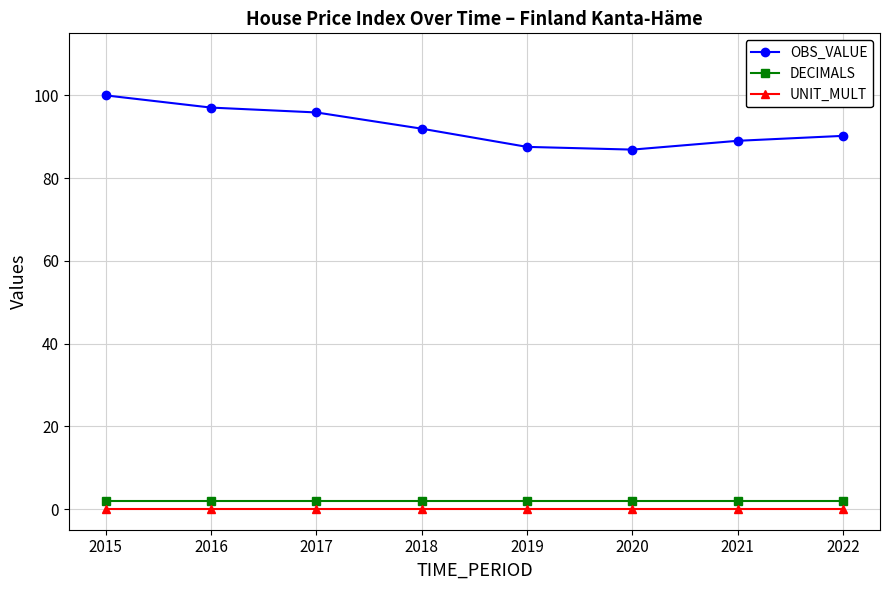

Which series has the largest total across all categories?

OBS_VALUE